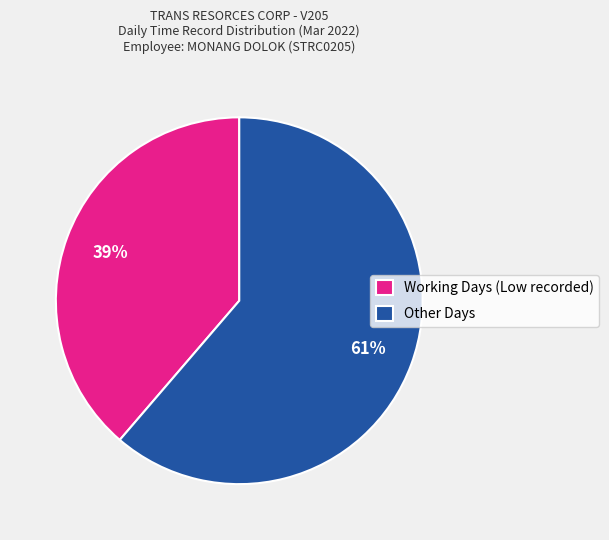

Do Other Days and Working Days (Low recorded) together represent more than half of the pie?

Yes